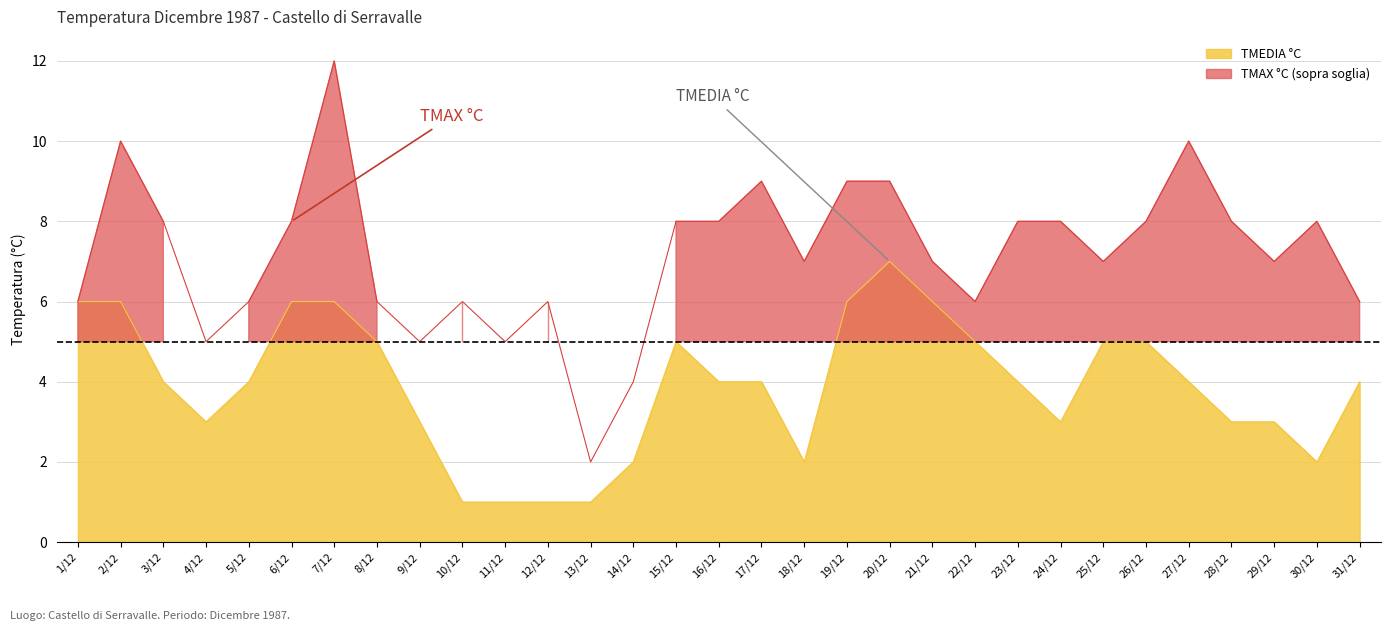

What is the sum of all TMAX °C values?

222